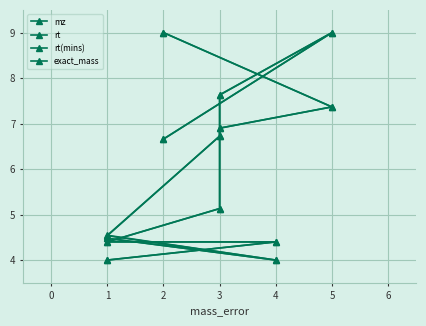

True or false: exact_mass and mz intersect in this chart.

False